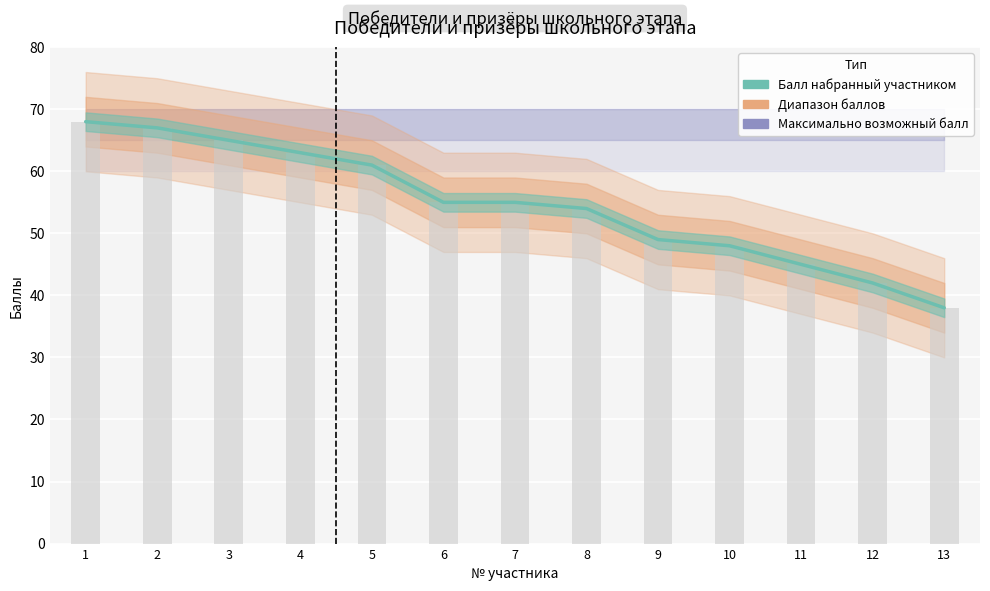

List the labels in order of value, largest first.

1, 2, 3, 4, 5, 6, 7, 8, 9, 10, 11, 12, 13